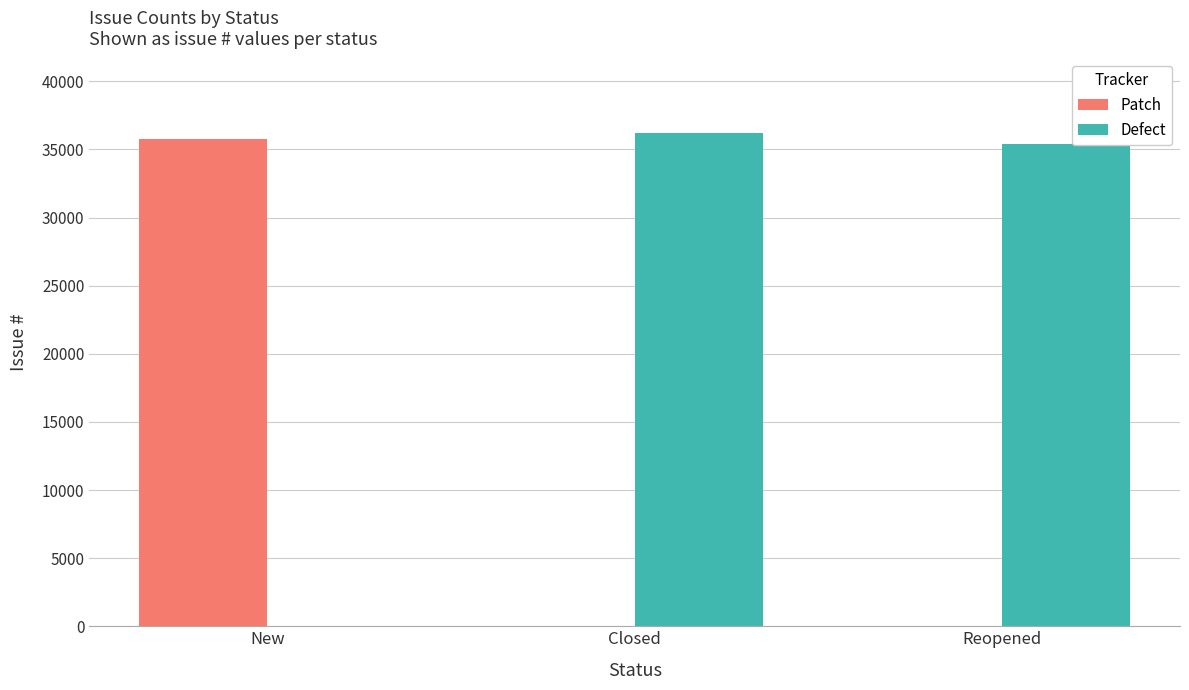

True or false: Patch has a value of 35769 at New.

True